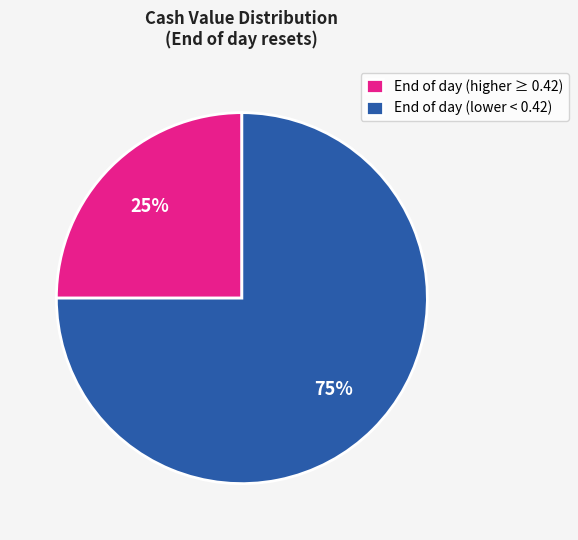

Do End of day (lower < 0.42) and End of day (higher ≥ 0.42) together represent more than half of the pie?

Yes